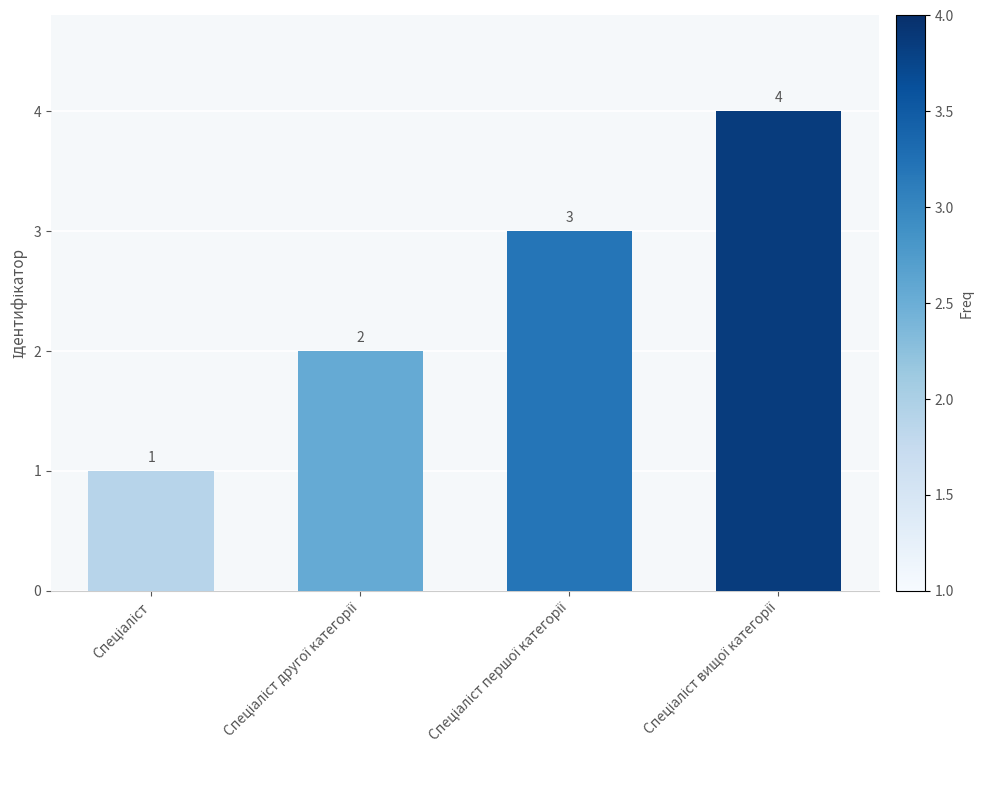

What is the difference between the maximum and minimum values?

3